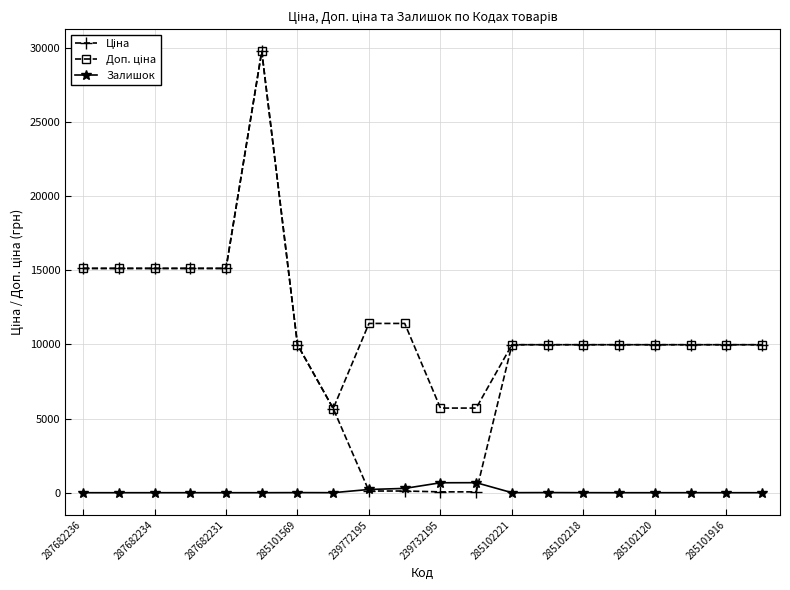

At how many categories does at least one series exceed 7283?

17